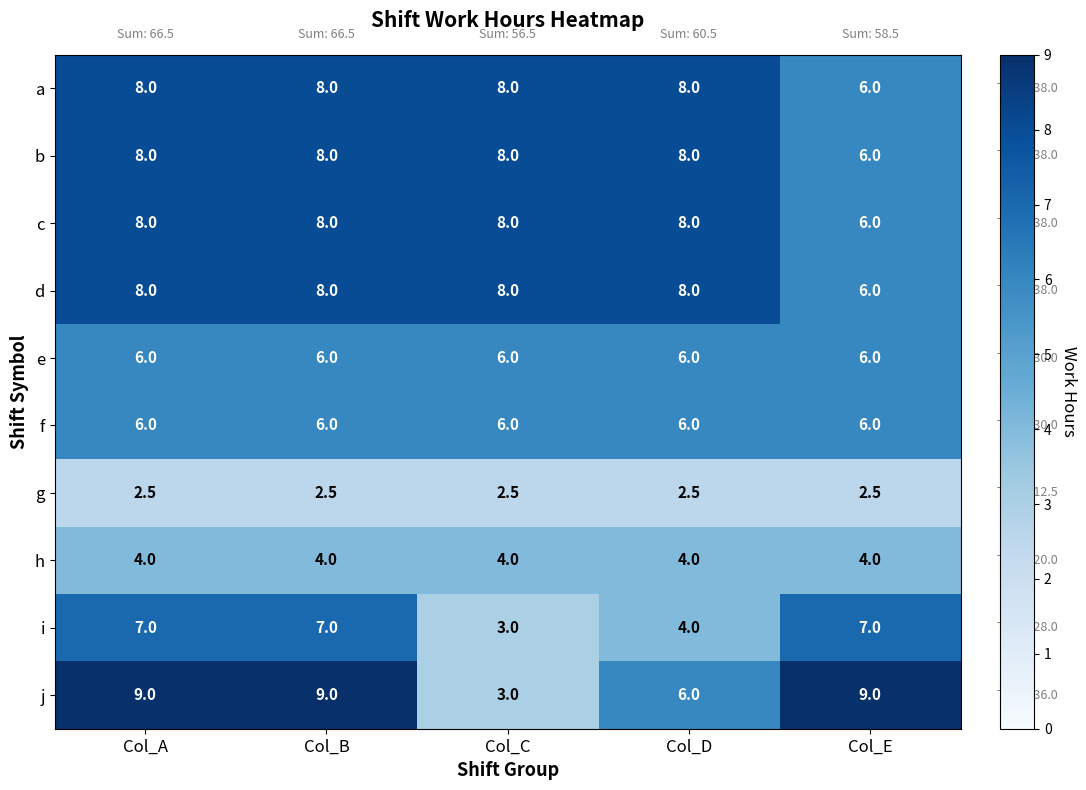

What is the highest value of the d series?

8.0